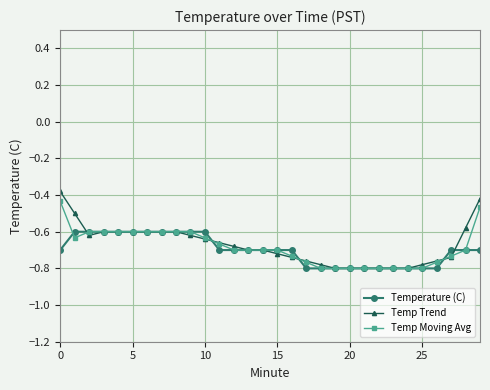

What is the sum of all Temp Trend values?

-20.2